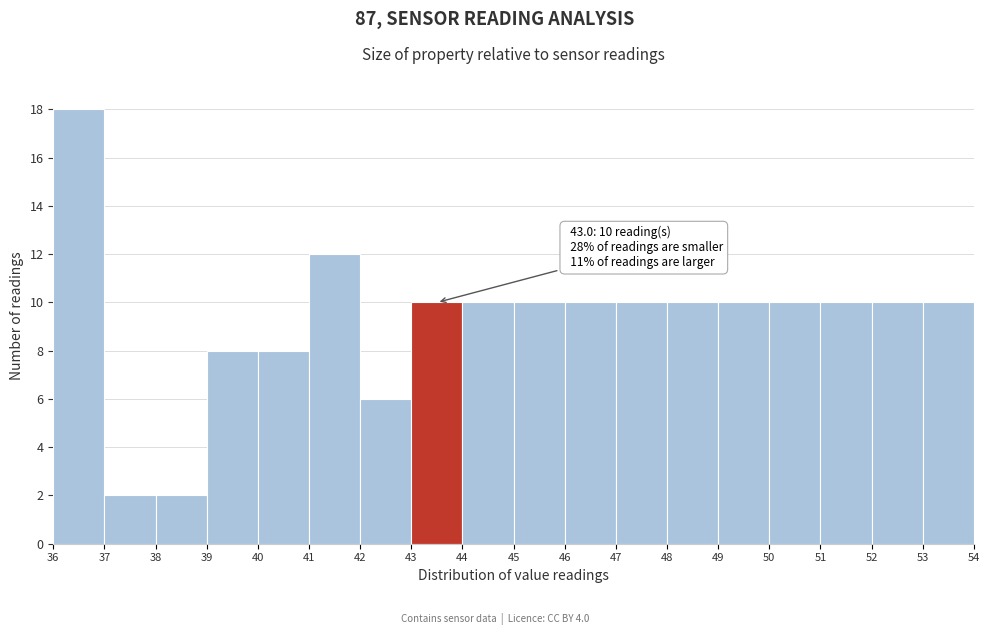

Which range on the x-axis has the tallest bar?

36 to 37